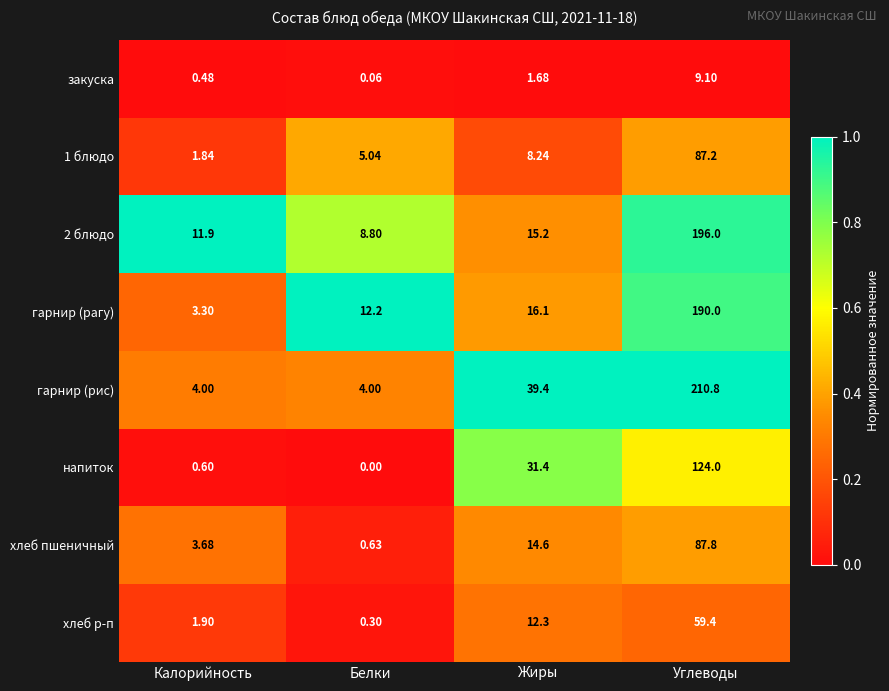

At which label does закуска first exceed 1?

Жиры